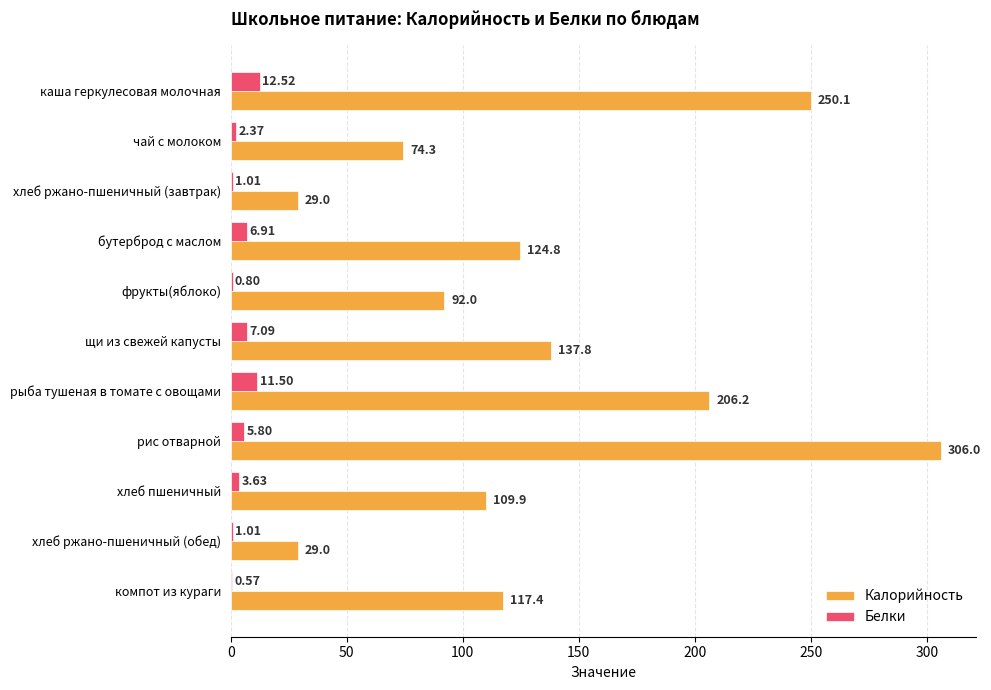

What is the total value across all series at щи из свежей капусты?

144.9